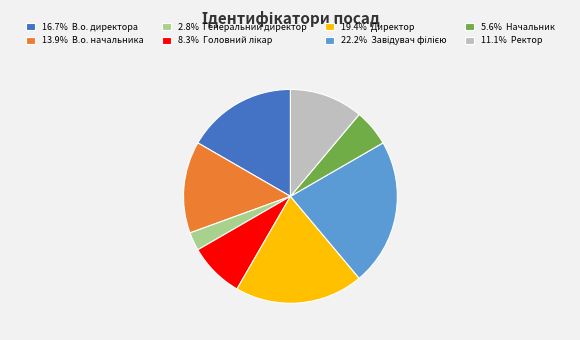

Is the sum of 5.6% Начальник and 19.4% Директор greater than half?

No